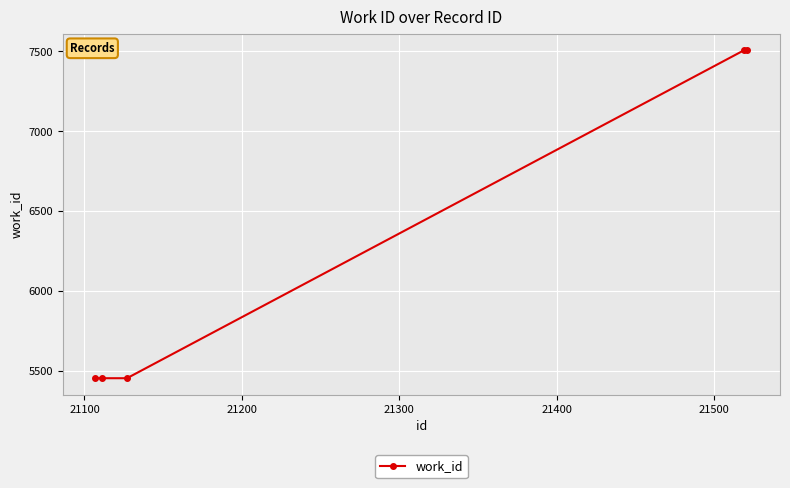

Count the number of data series in this chart.

1